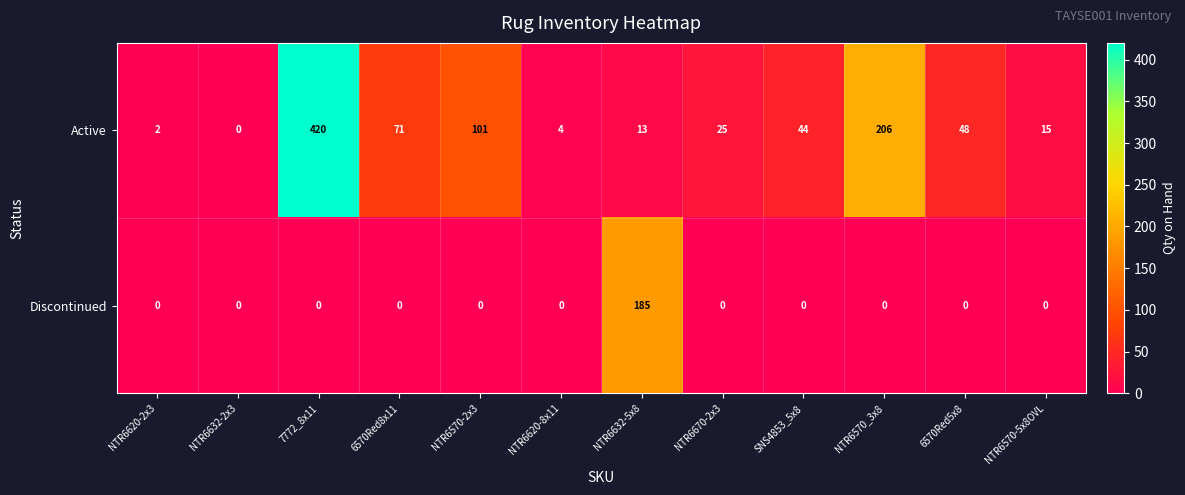

Which series changed the most between 6570Red8x11 and NTR6570-2x3?

Active